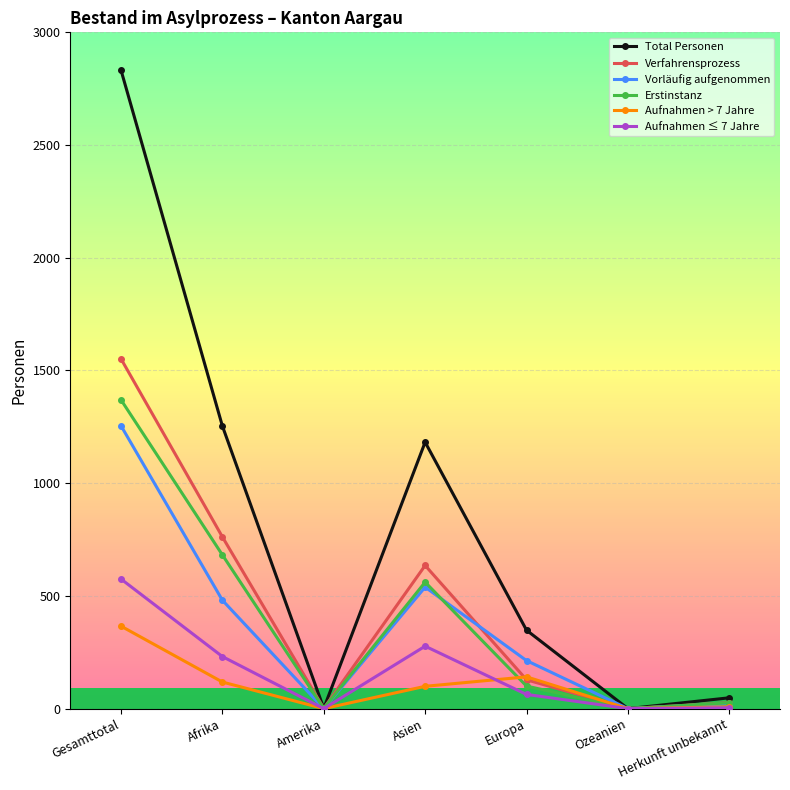

The value of Total Personen at Ozeanien is -1716. True or false?

False